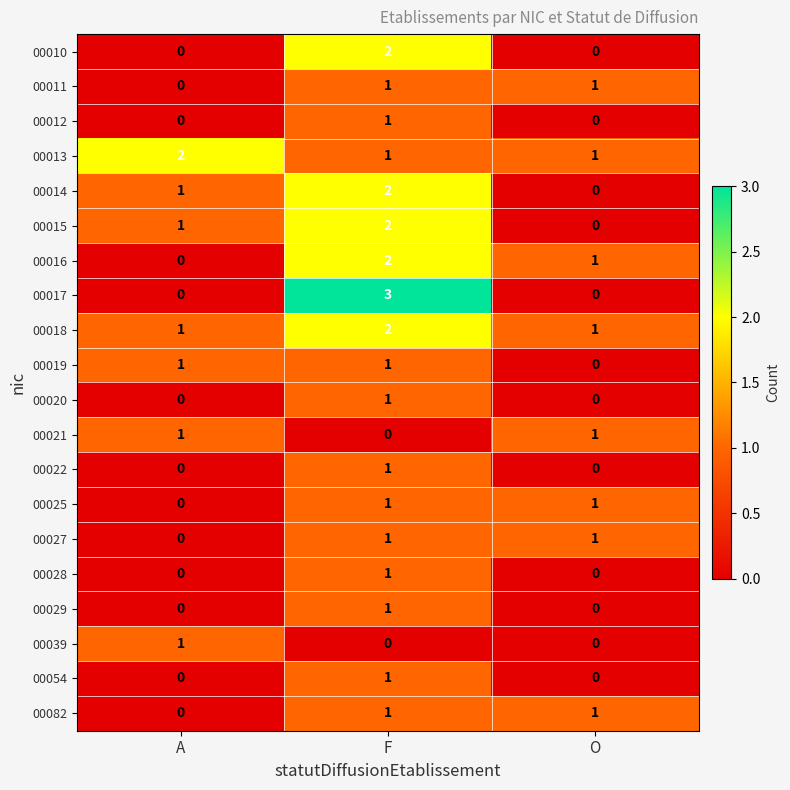

The value of 00016 at A is 0. True or false?

True